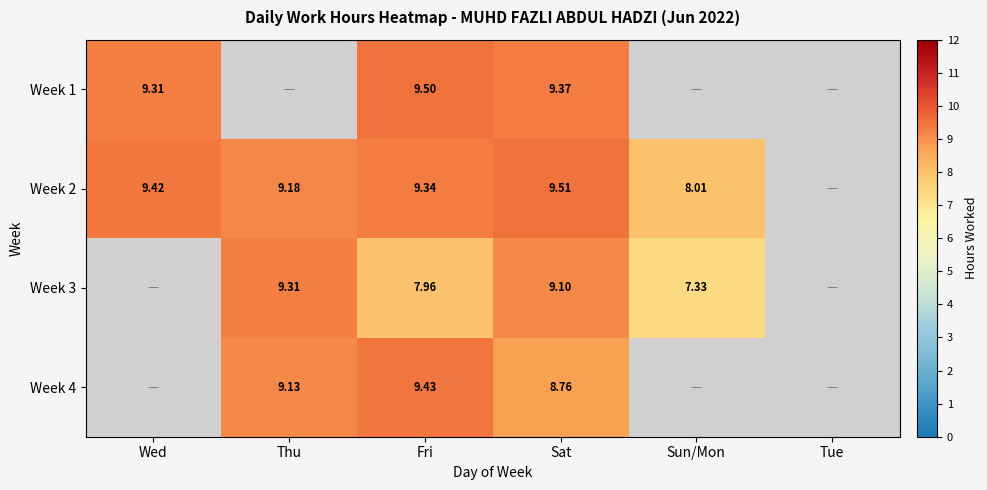

Count the number of categories in the chart.

6